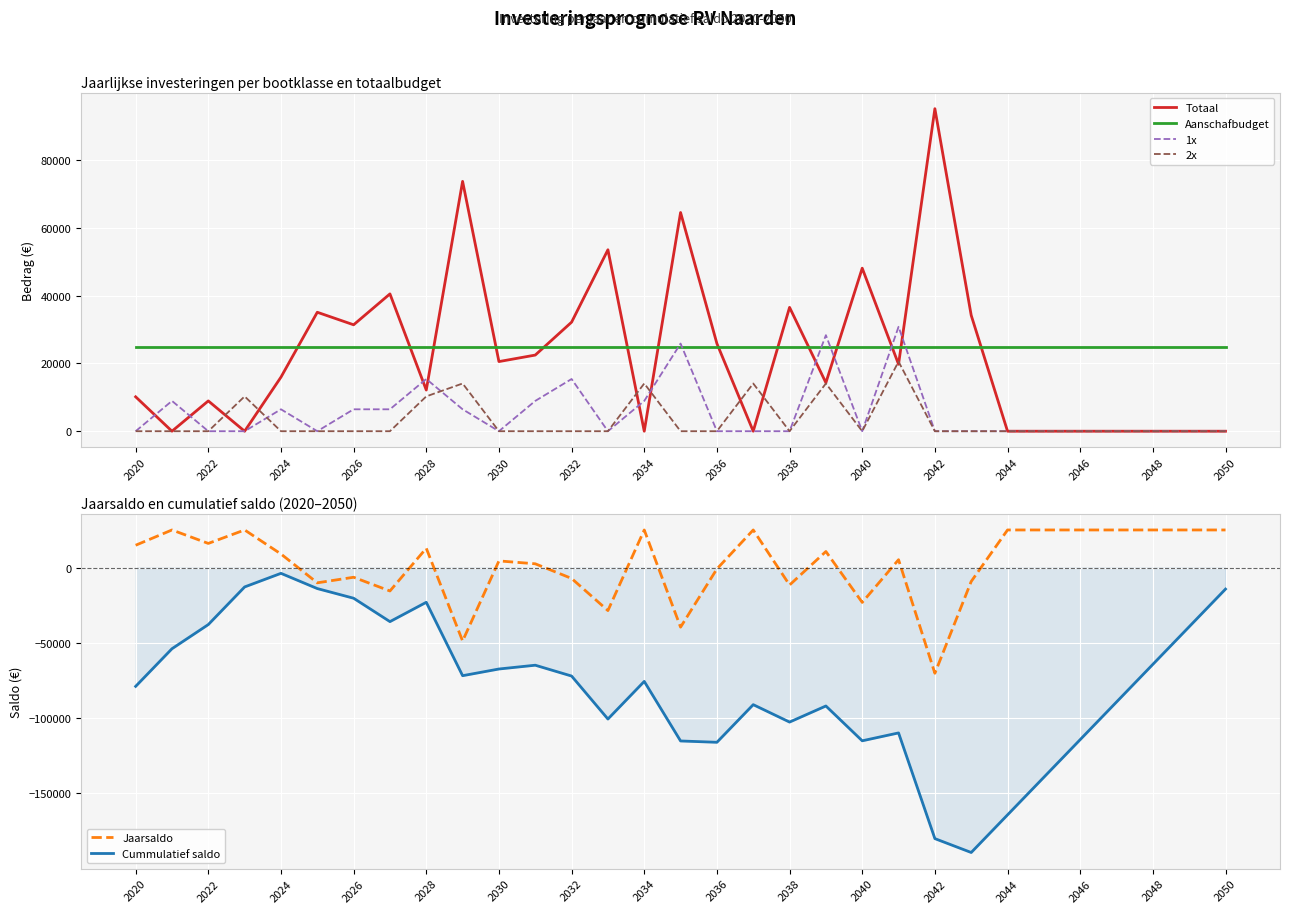

The value of Cummulatief saldo at 2036 is -116067. True or false?

True